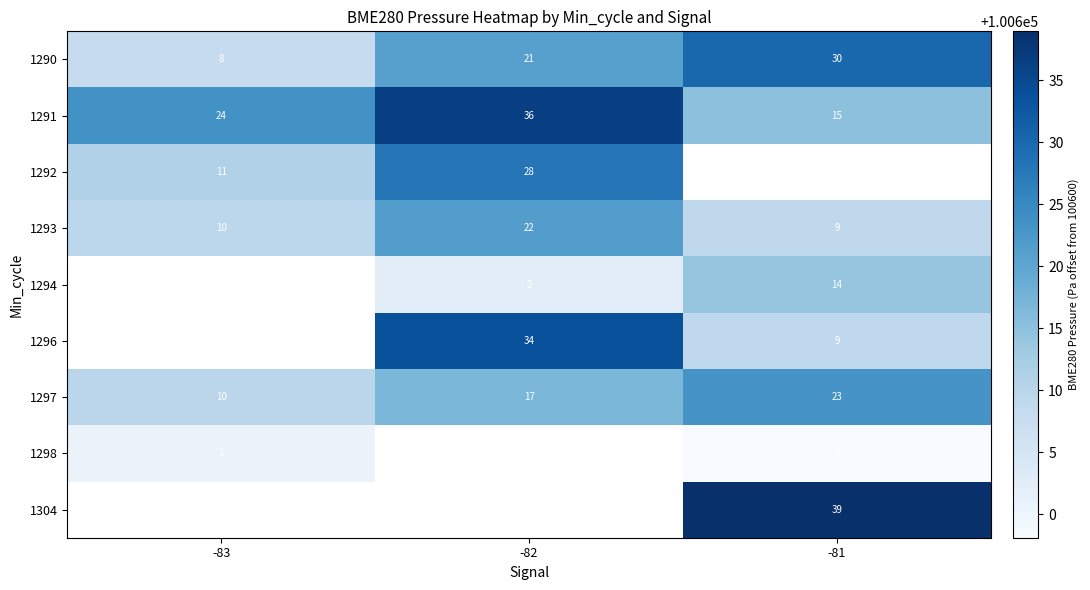

What is the maximum value shown in the chart?

100638.9